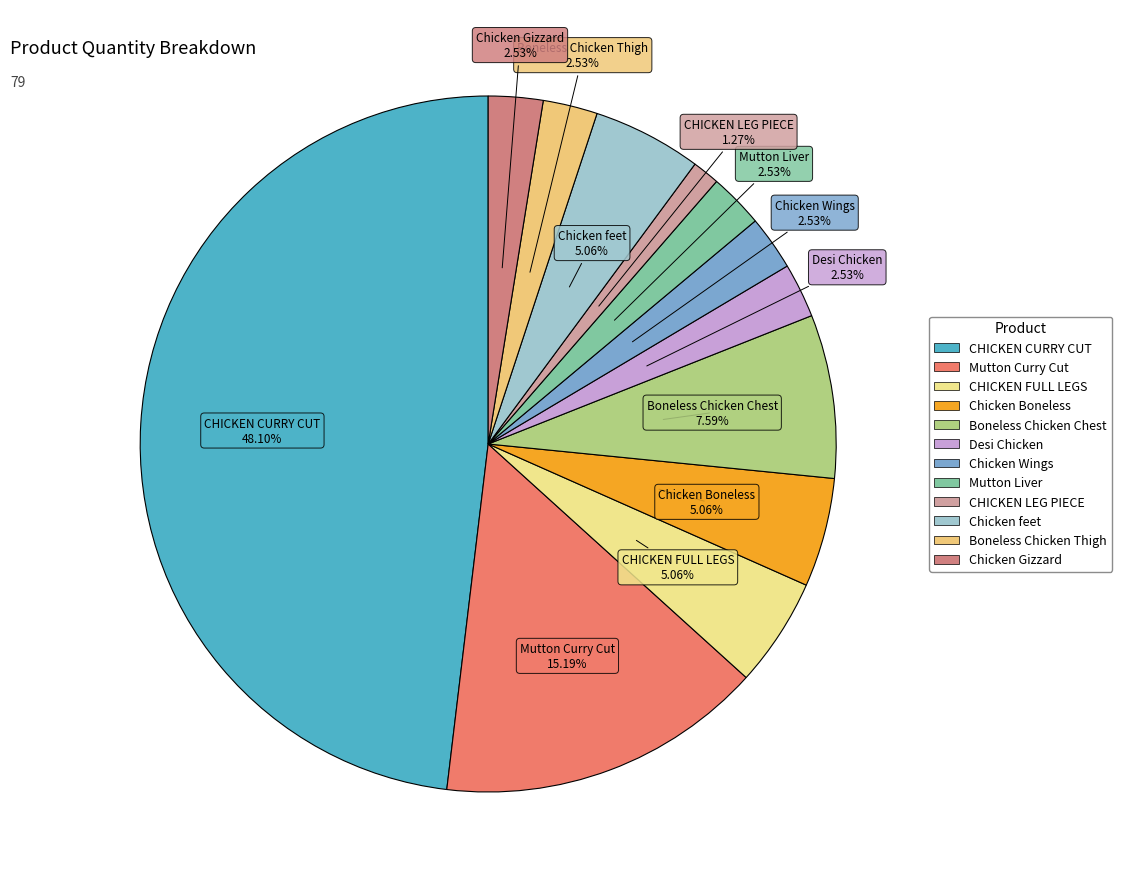

Combined, do Chicken feet and Mutton Liver account for over 50%?

No